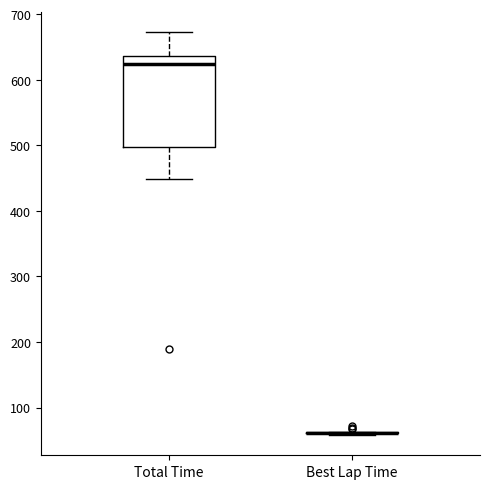

Reading left to right, transcribe this box plot: for each box, give where its median line is, the range the box spans, and where its two whiskers end, as read against the y-axis. The values are not printed on the chart, so give them approximately, as read against the axis.

Total Time: median 620, box 500 to 640, whiskers 450 to 670
Best Lap Time: box collapsed to a line at 60, whiskers 60 to 60